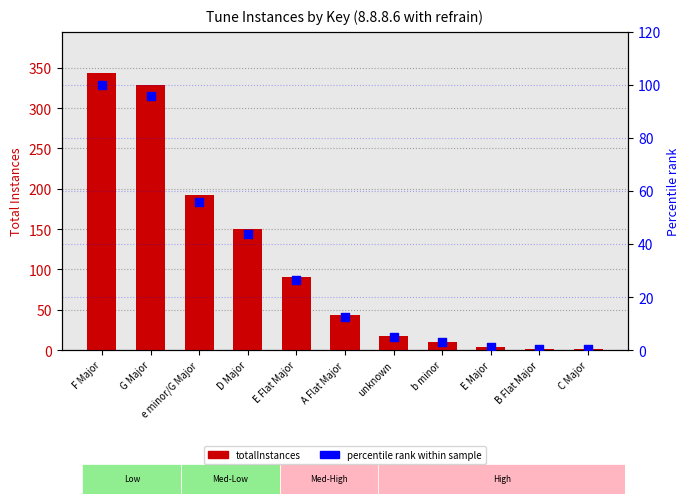

At how many categories does at least one series exceed 273?

2